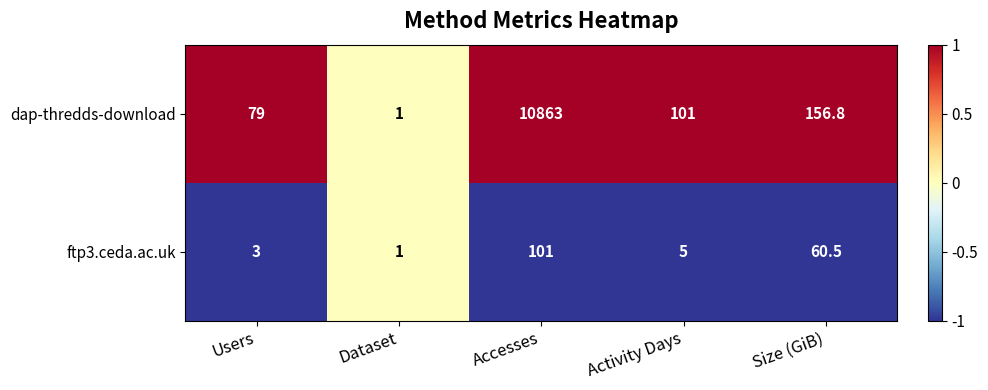

Between Users and Activity Days, which series saw the biggest shift?

dap-thredds-download